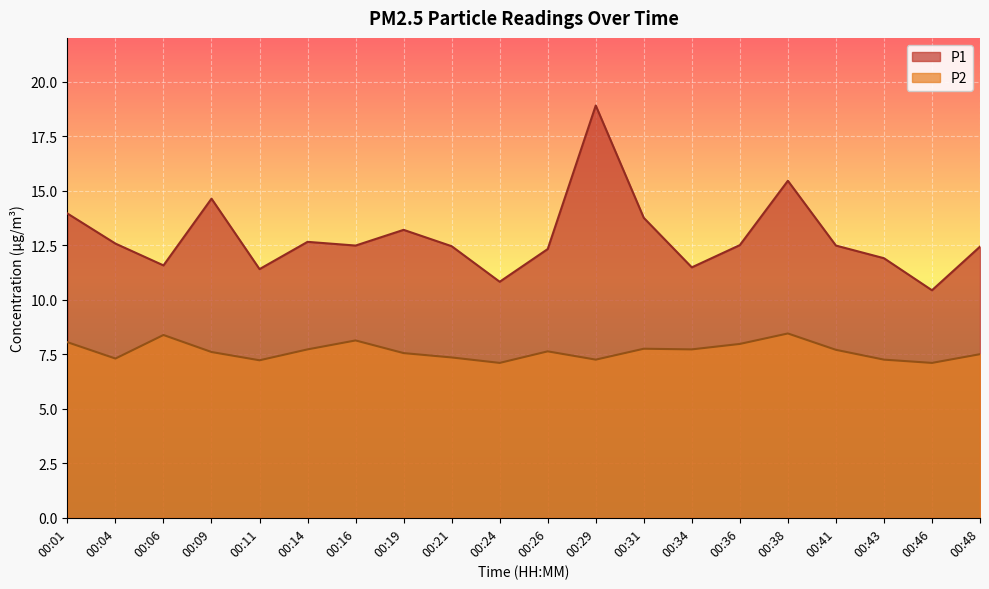

Reading left to right, list all the values displayed in this chart.

P1: 13.9	12.6	11.6	14.6	11.4	12.7	12.5	13.2	12.4	10.8	12.3	18.9	13.8	11.5	12.5	15.4	12.5	11.9	10.4	12.4
P2: 8.1	7.3	8.4	7.6	7.2	7.7	8.1	7.5	7.3	7.1	7.6	7.2	7.8	7.7	8.0	8.4	7.7	7.2	7.1	7.5